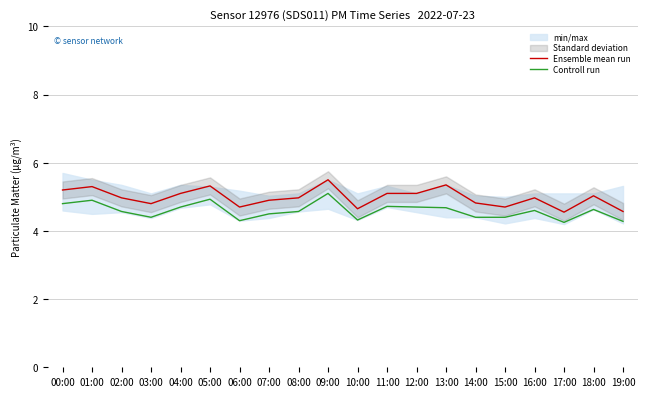

Which has a higher value, 08:00 or 07:00?

08:00